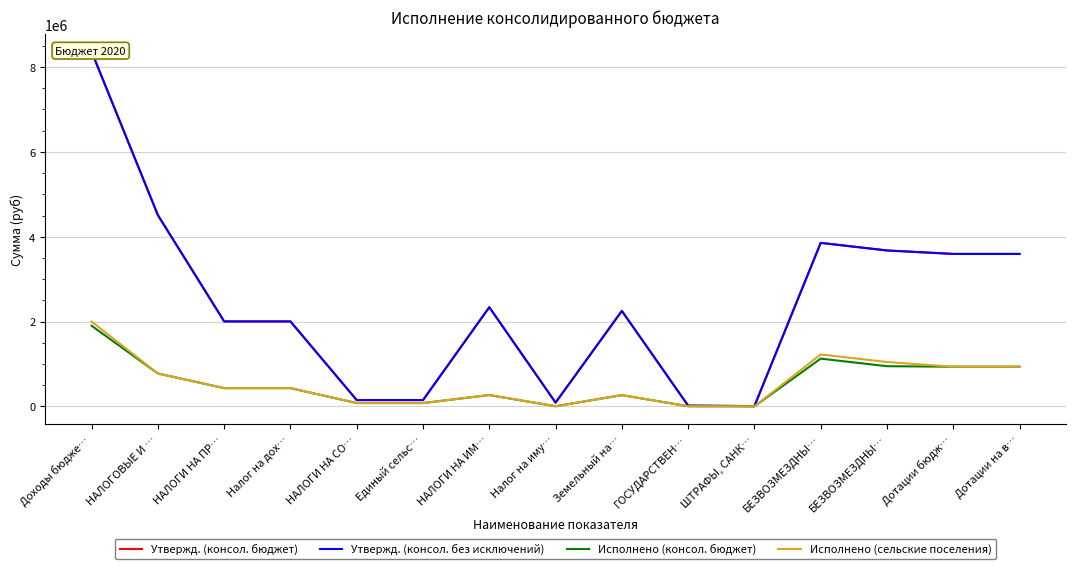

What is the highest value of the Исполнено (консол. бюджет) series?

1899378.2